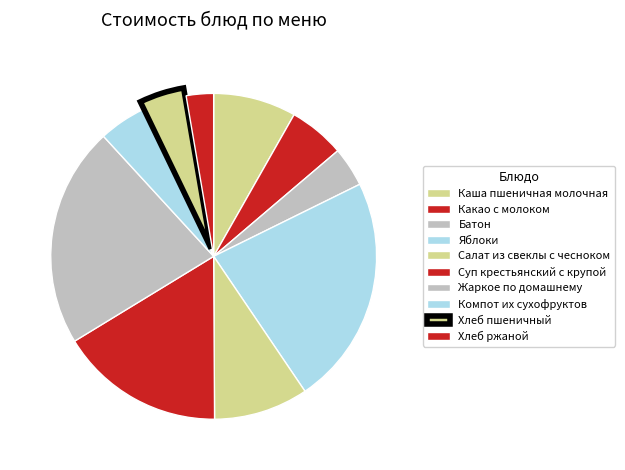

Count the number of slices in the pie.

10